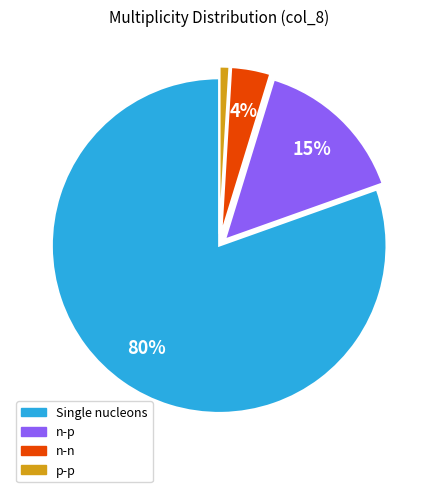

To the nearest percent, what portion does n-p represent?

15%